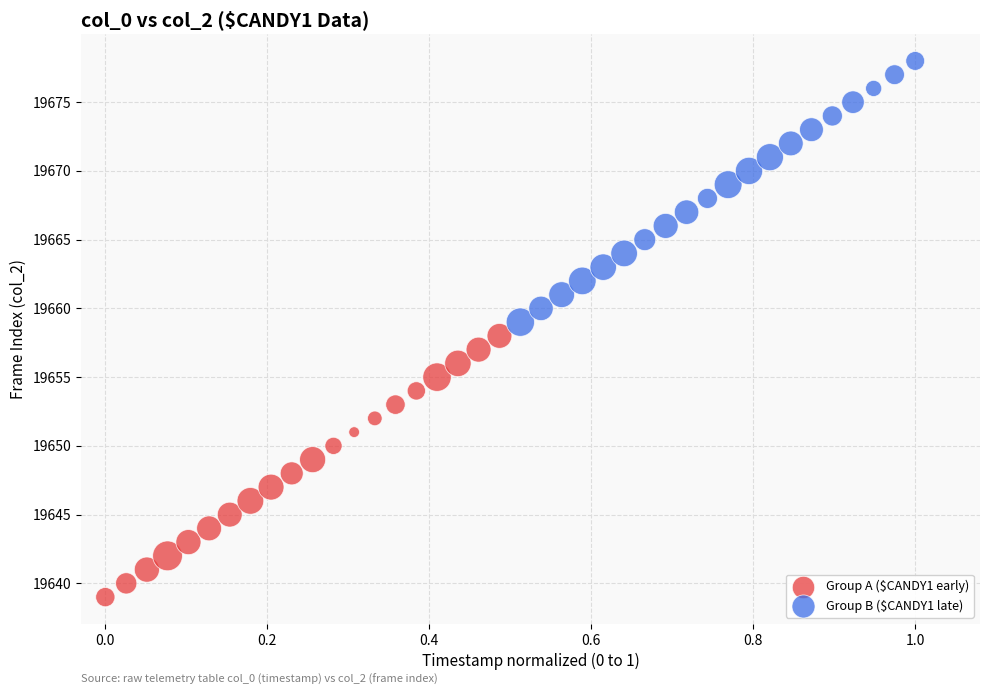

Which series reaches the minimum Y coordinate?

Group A ($CANDY1 early)